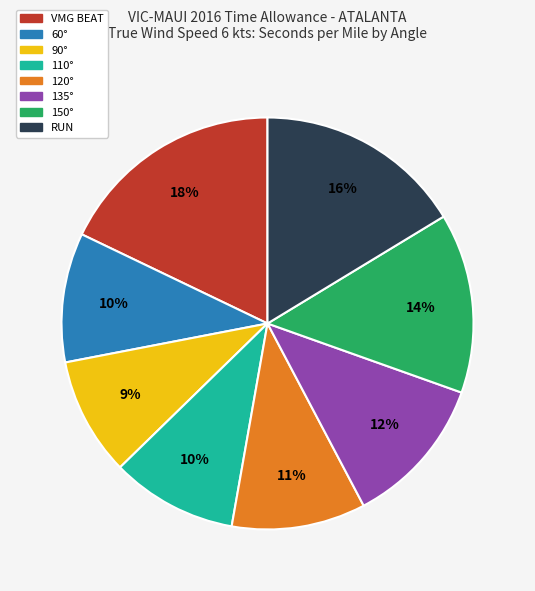

Does any single category account for the majority?

No